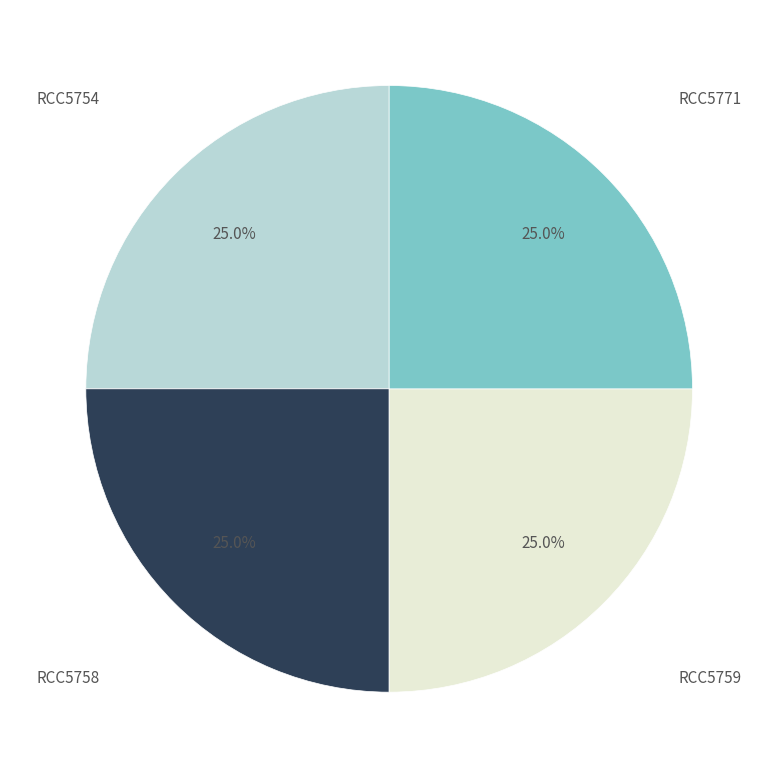

Does any single category account for the majority?

No